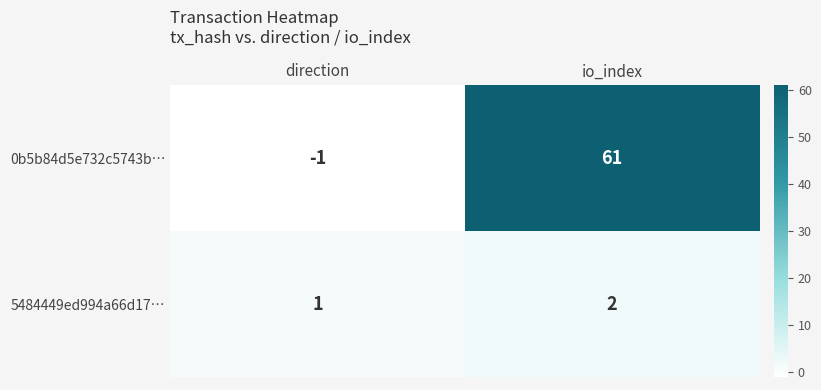

At which label is 5484449ed994a66d17… closest to 1?

direction